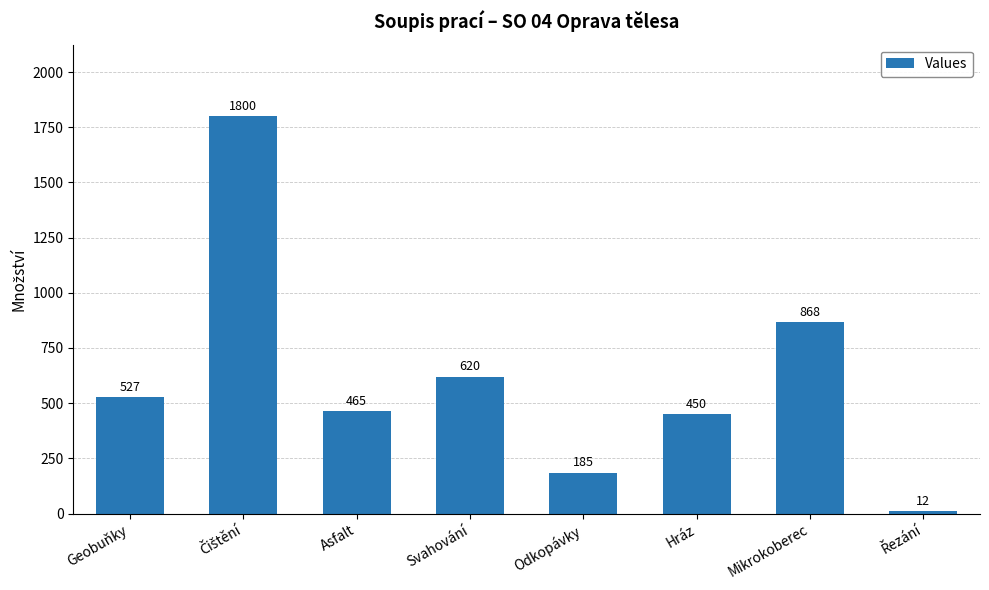

What is the smallest value displayed?

12